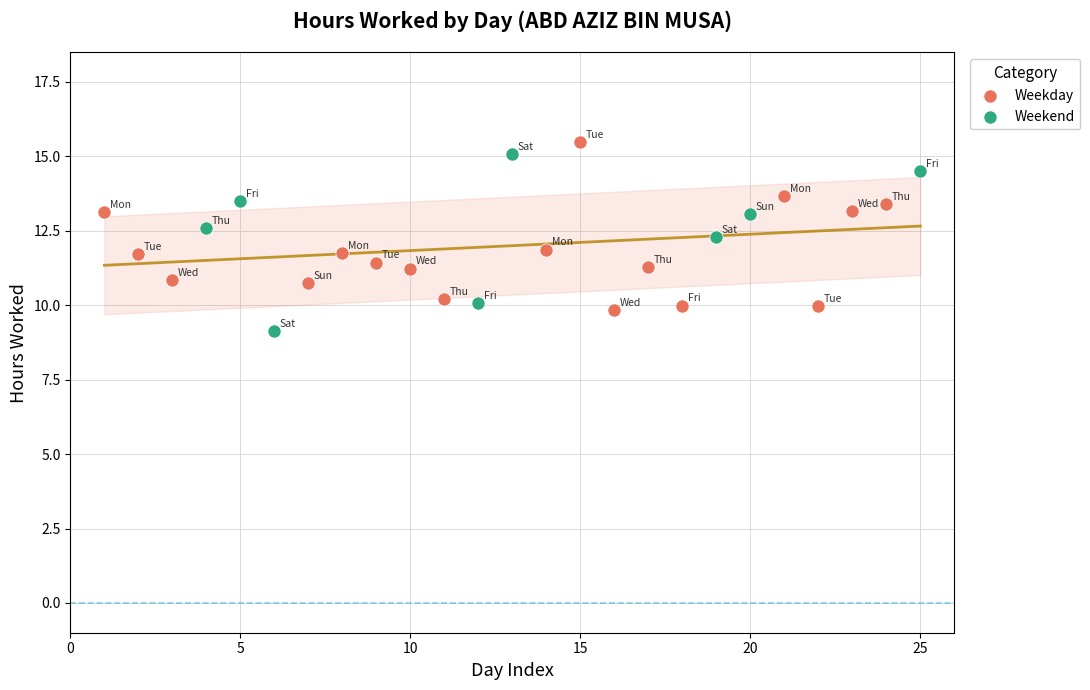

What are all the series names shown in the legend?

Weekday, Weekend